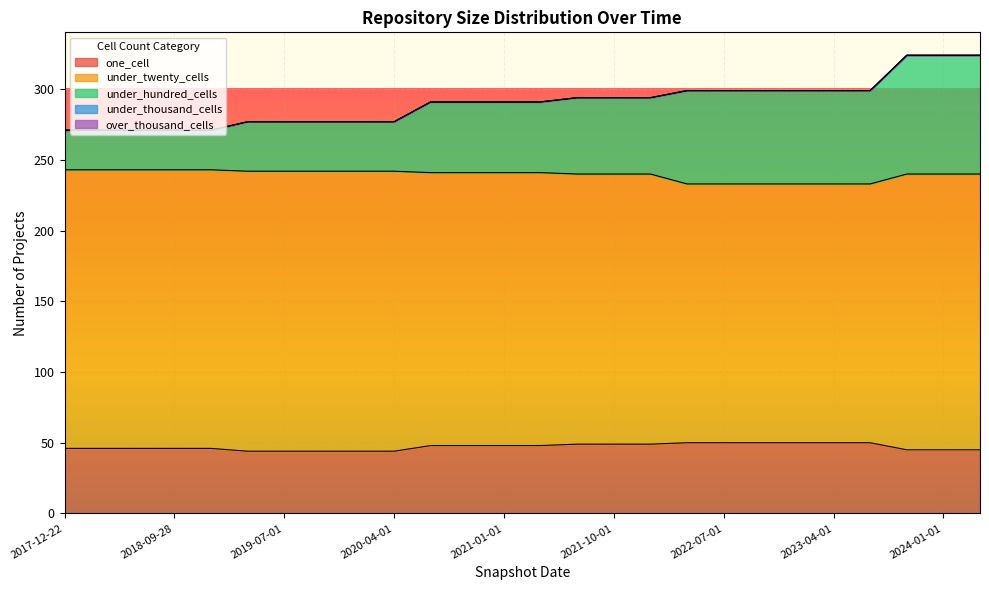

What is the highest value of the under_twenty_cells series?

198